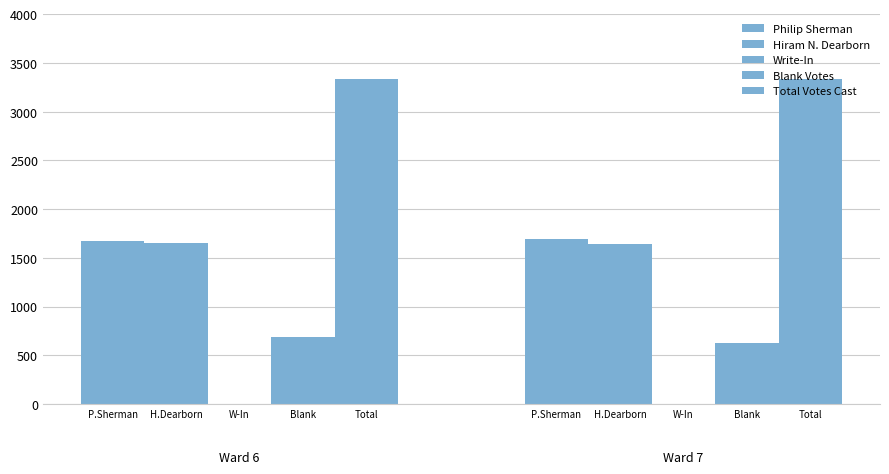

What is the average value of the Blank Votes series?

662